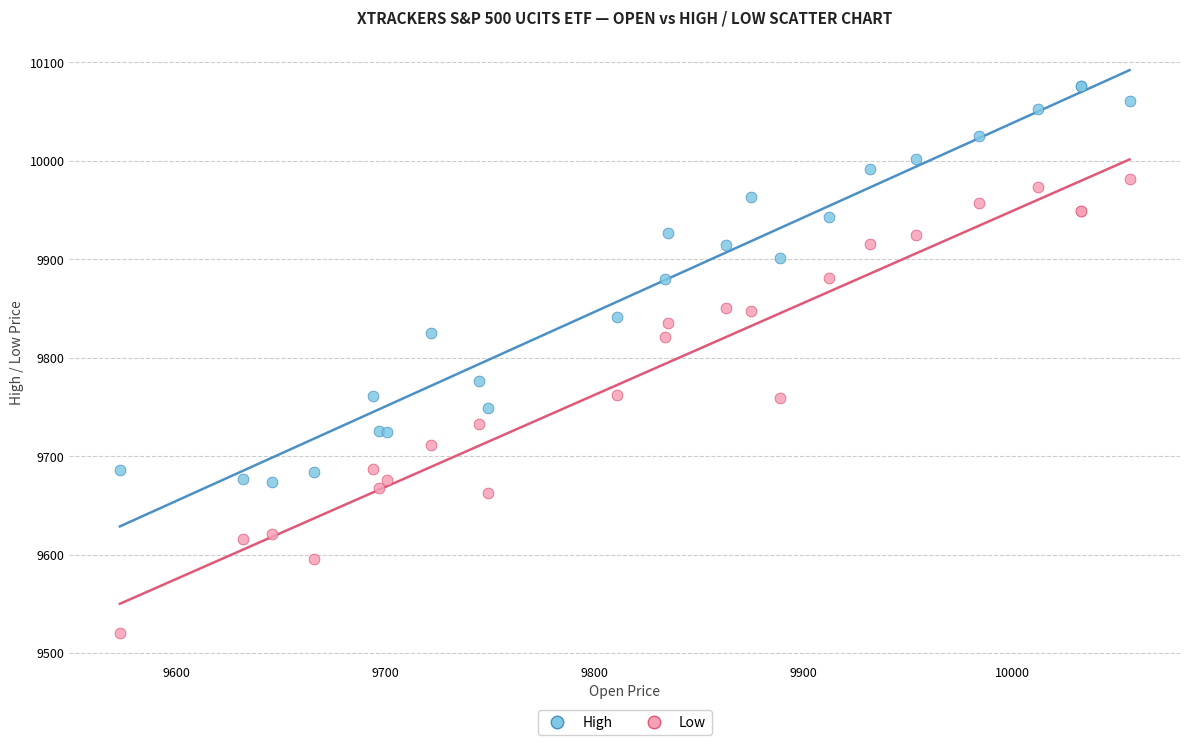

Which series reaches the minimum Y coordinate?

Low